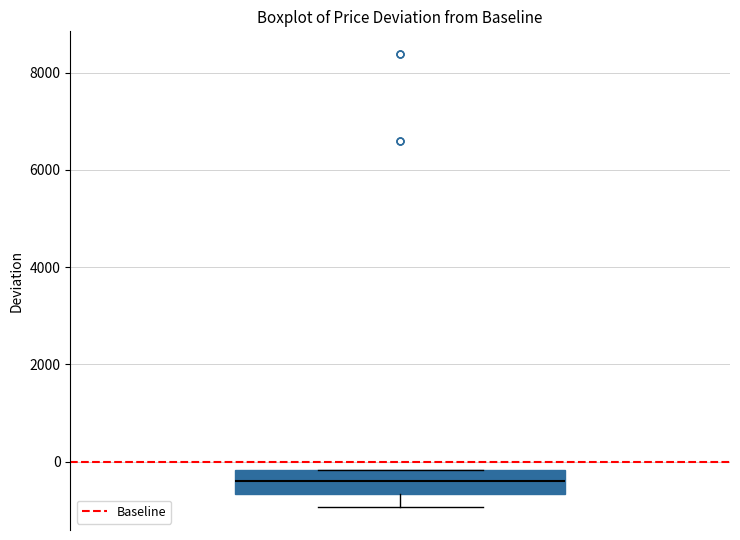

Read this box plot against the y-axis: the position of the median line, the range covered by the box, and the ends of both whiskers. The values are not printed on the chart, so give them approximately, as read against the axis.

median -400, box -600 to -200, whiskers -1000 to -200